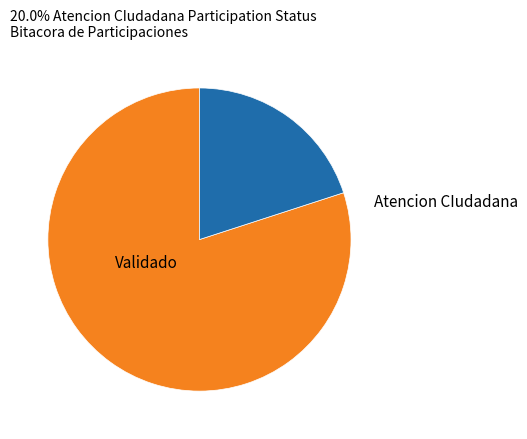

Is there any slice that represents more than half of the pie?

Yes